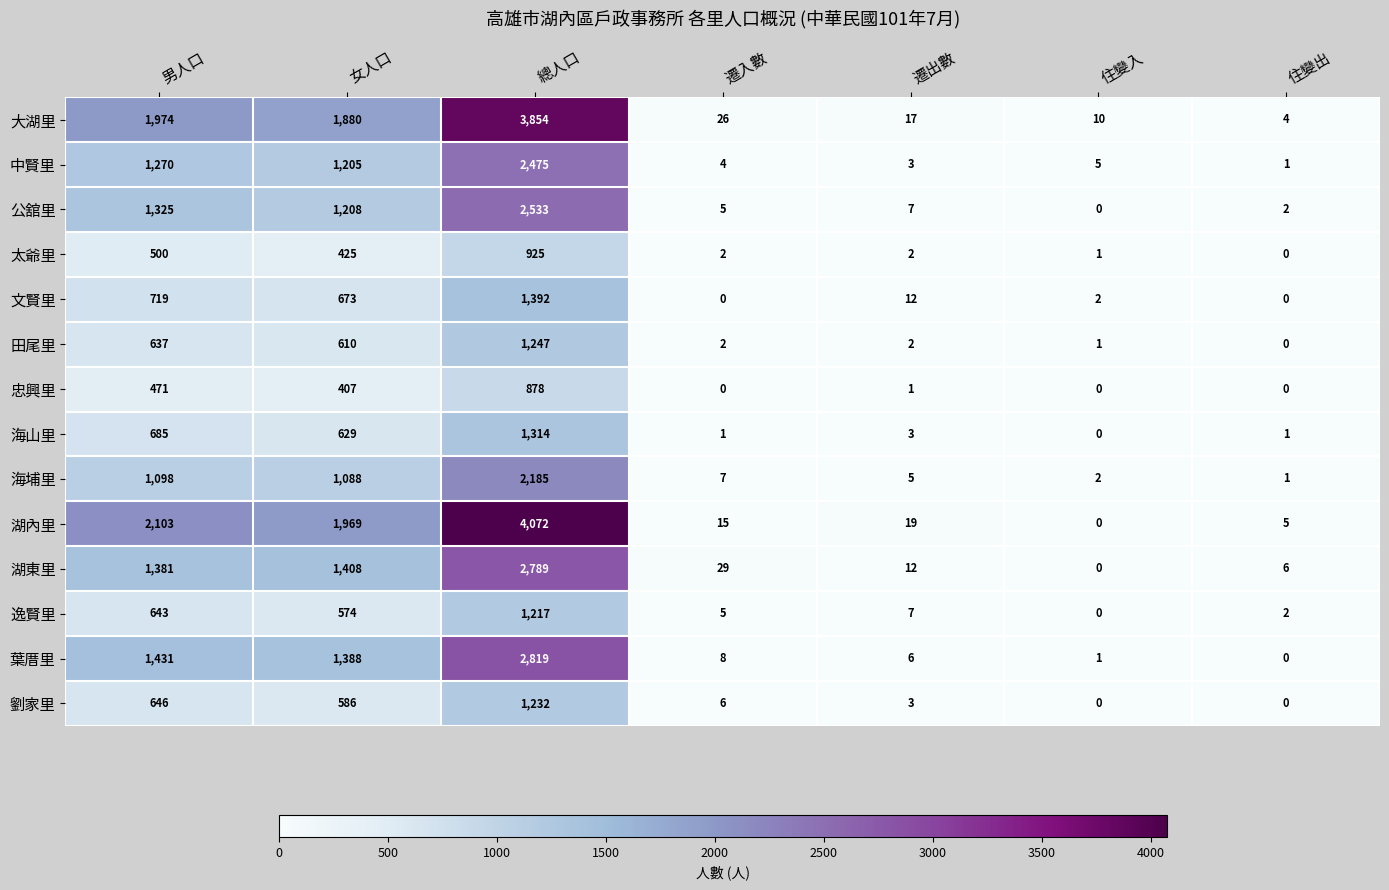

Where does the 逸賢里 series first go above 7?

男人口